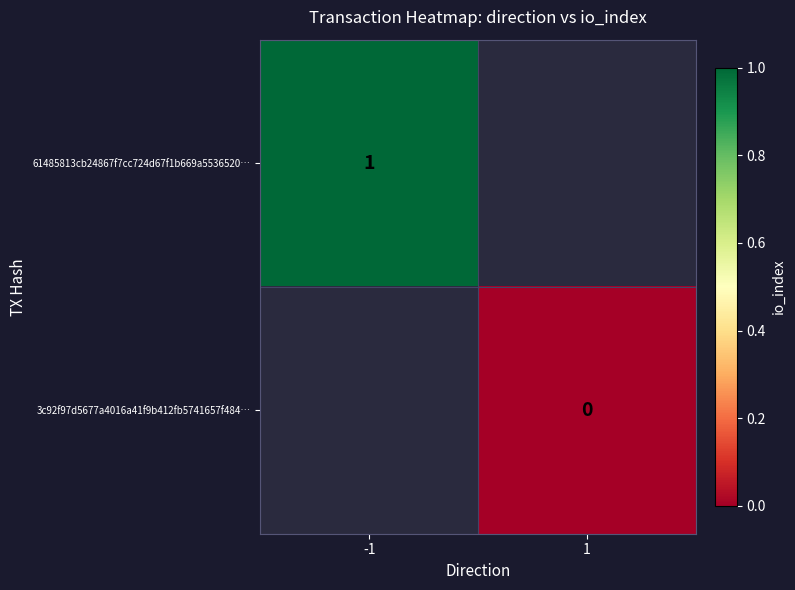

Is it true that 61485813cb24867f7cc724d67f1b669a5536520… equals 1 at -1?

True